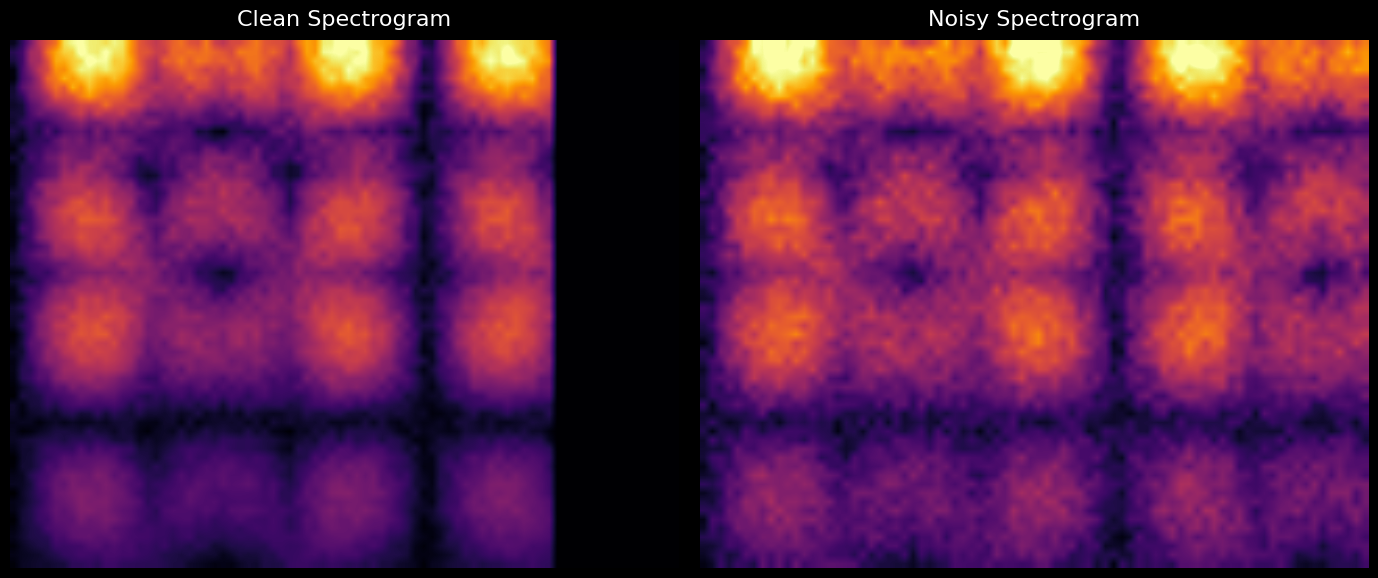

What is the maximum value shown in the chart?

9125